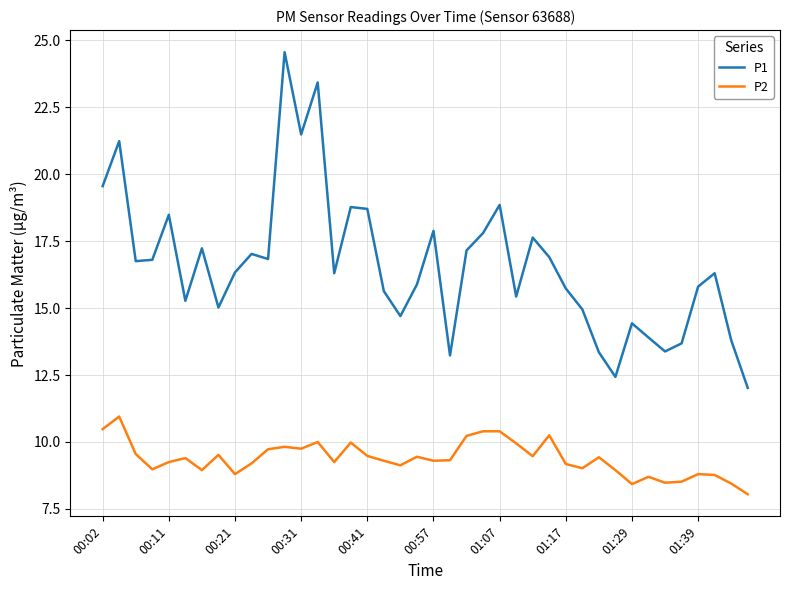

Which series has the largest total across all categories?

P1